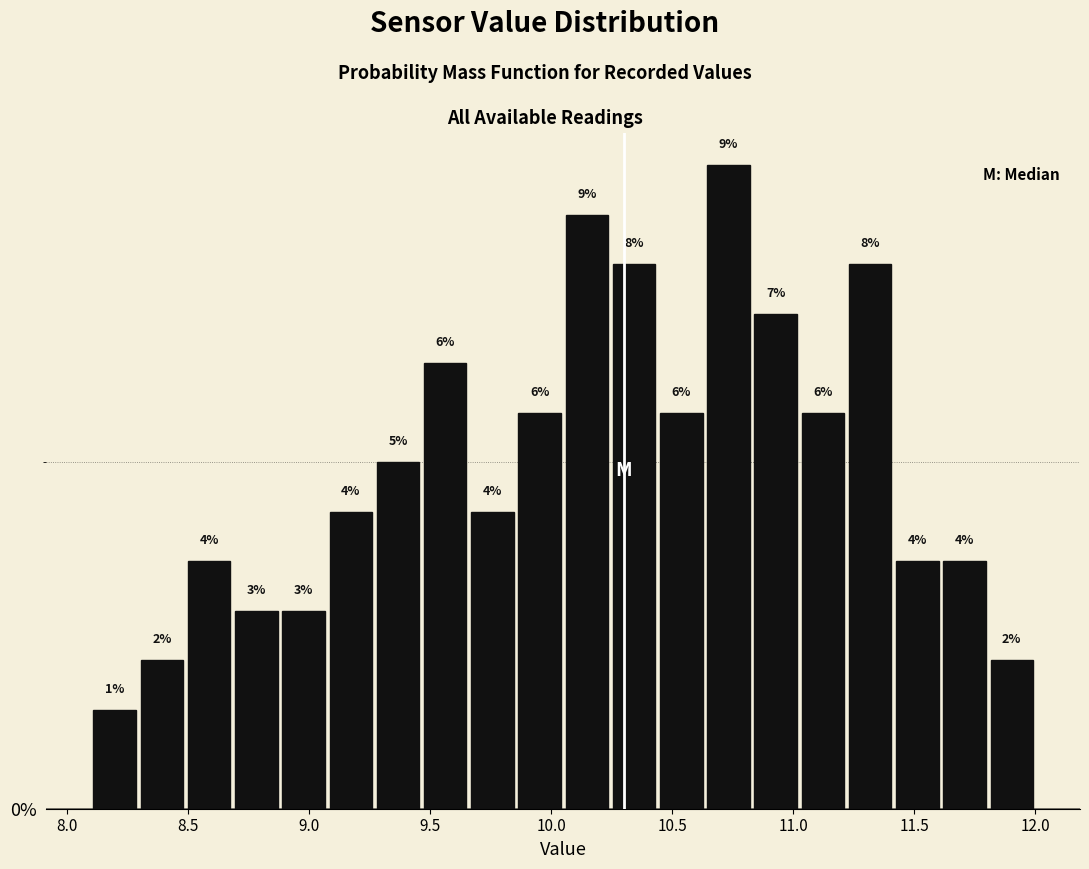

Read against the x-axis, roughly where is the centre of the tallest bar?

10.75